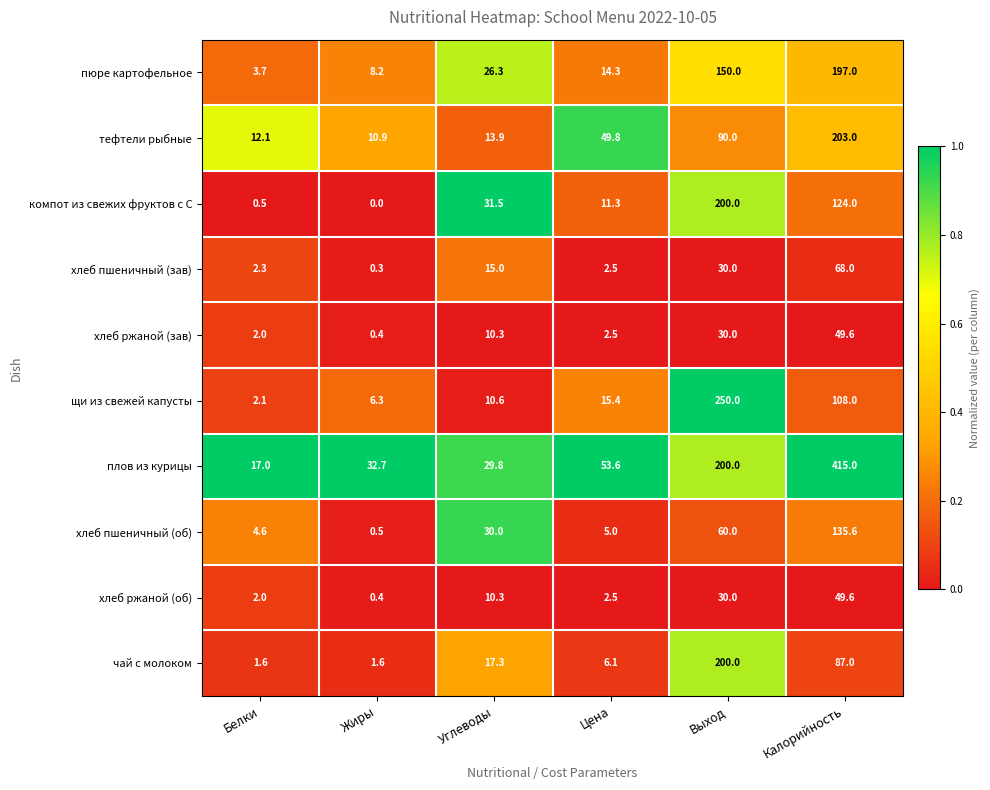

What is the difference between the highest and lowest values at Углеводы?

21.2